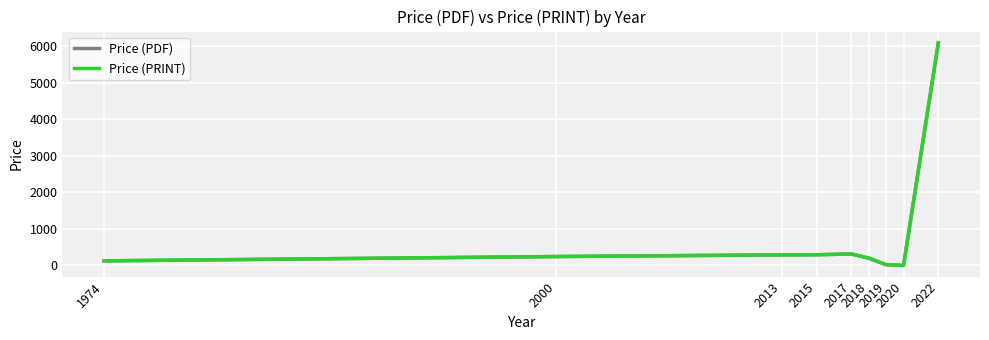

What is the maximum value shown in the chart?

6098.5